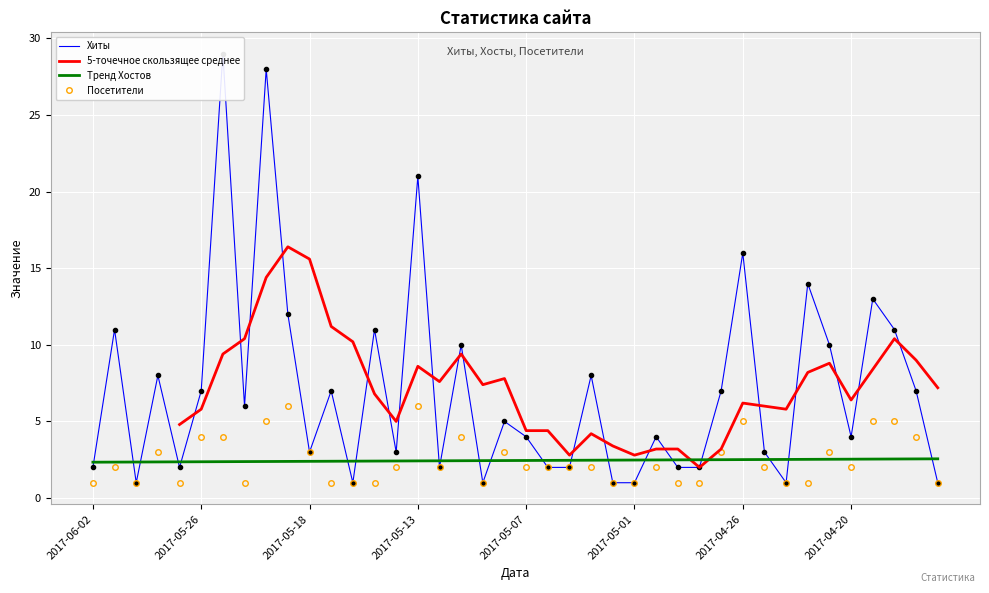

True or false: Хосты and Хиты cross at least once.

False